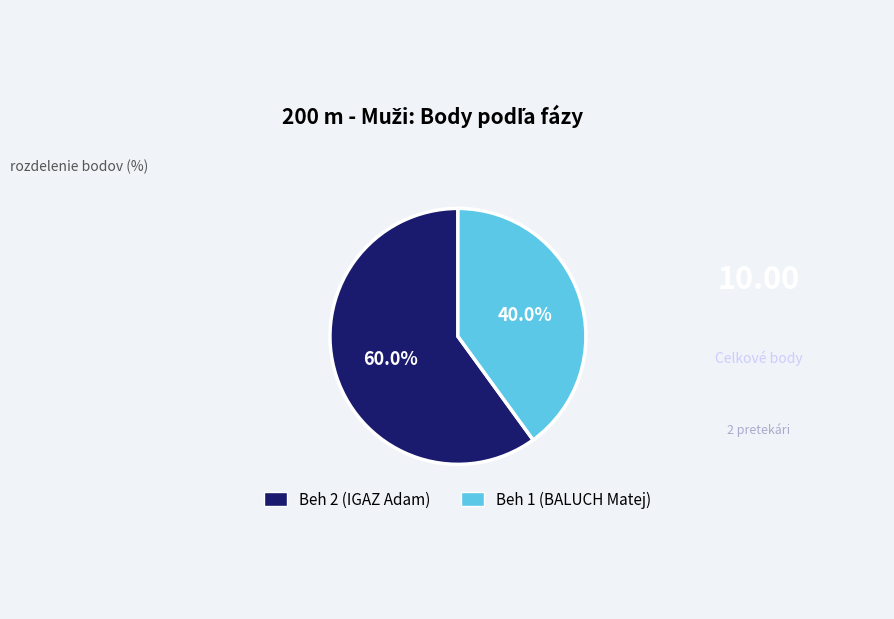

To the nearest percent, what portion does Beh 2 (IGAZ Adam) represent?

60%